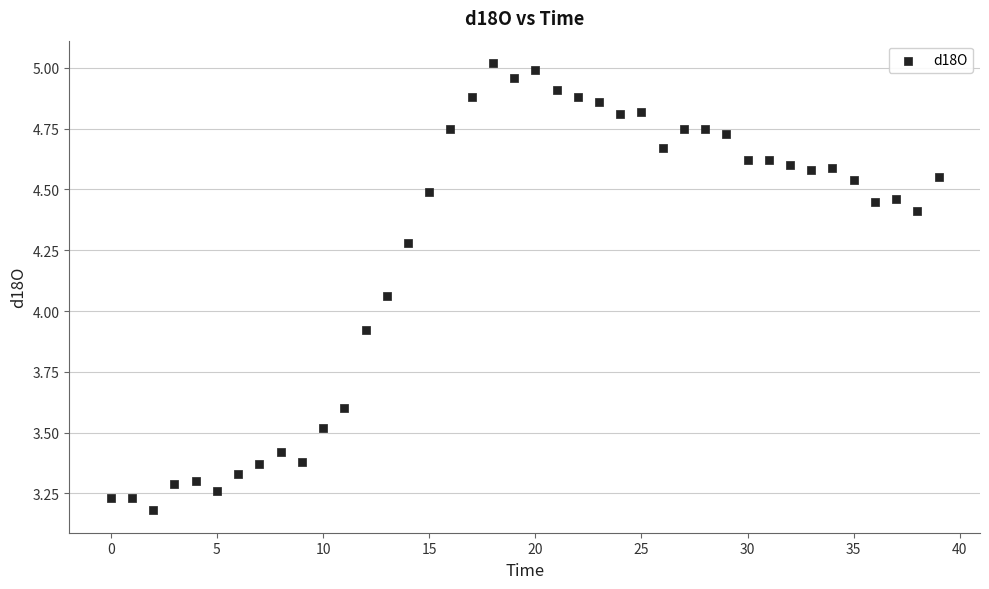

What is the range of Y values (max minus min)?

1.8